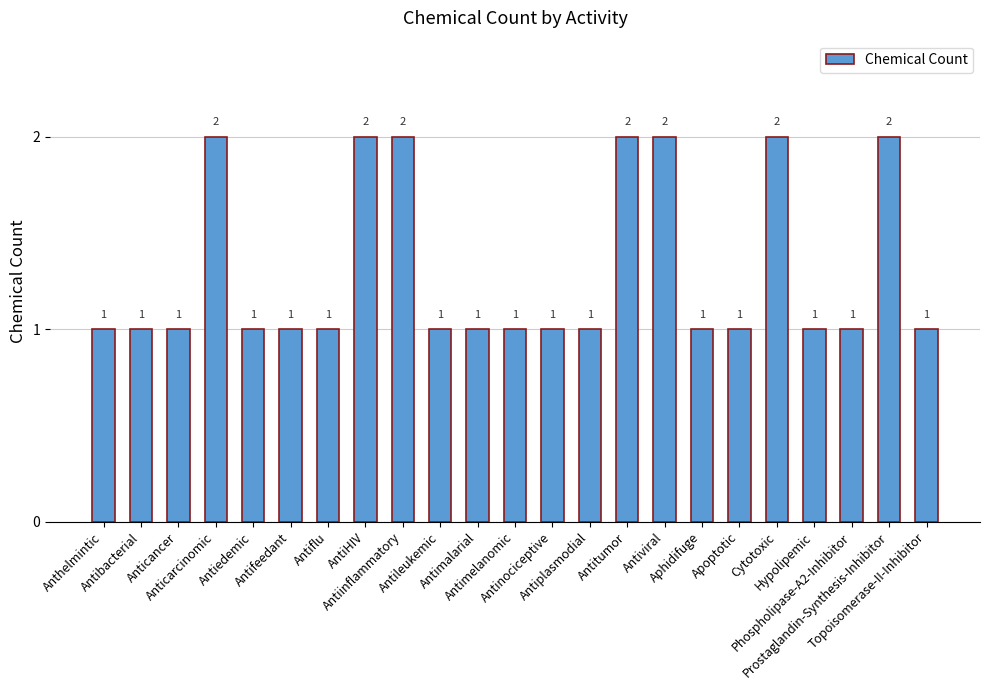

Count the values in the range 1 to 2.

23